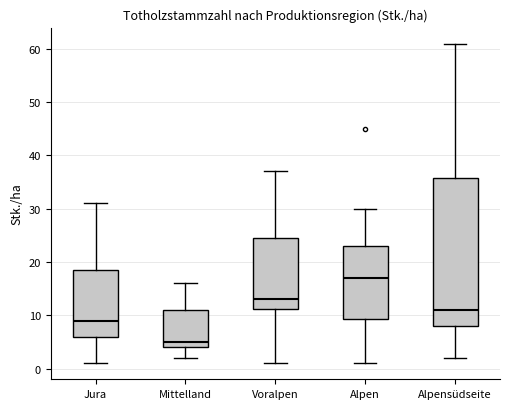

Which box has the highest median line?

Alpen